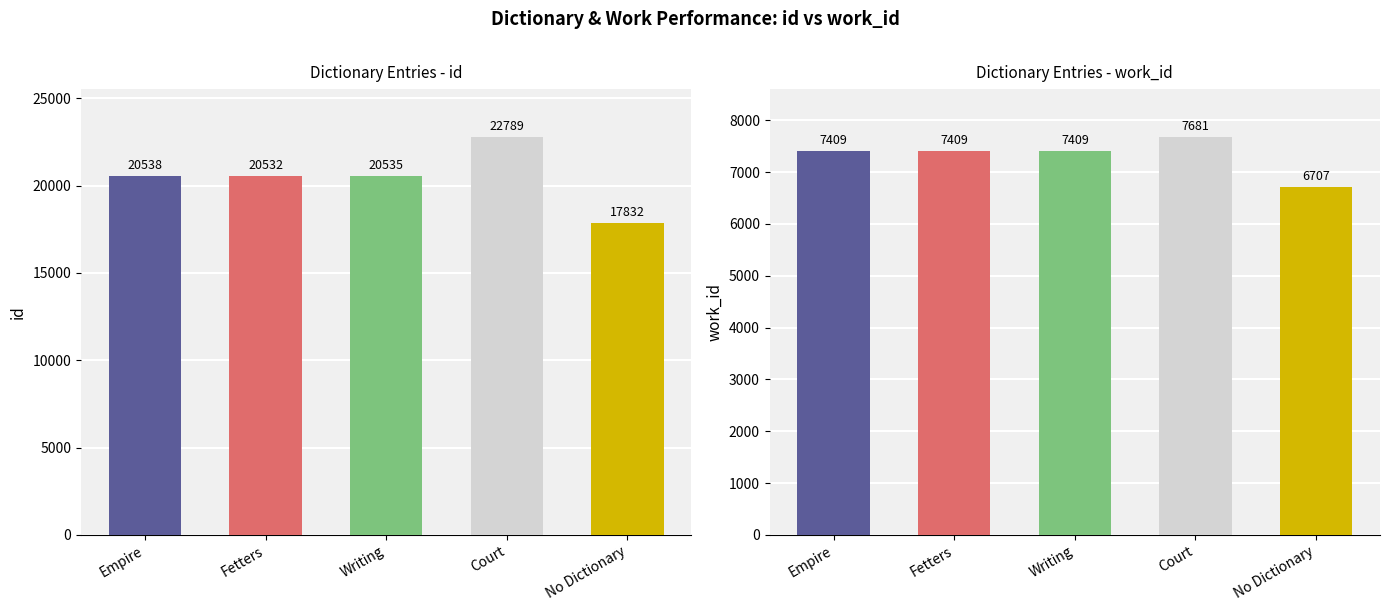

How many groups of bars are there?

5